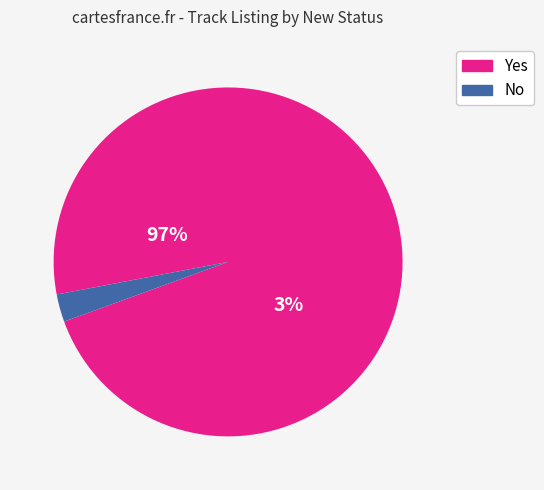

Does No represent more than half of the total?

No